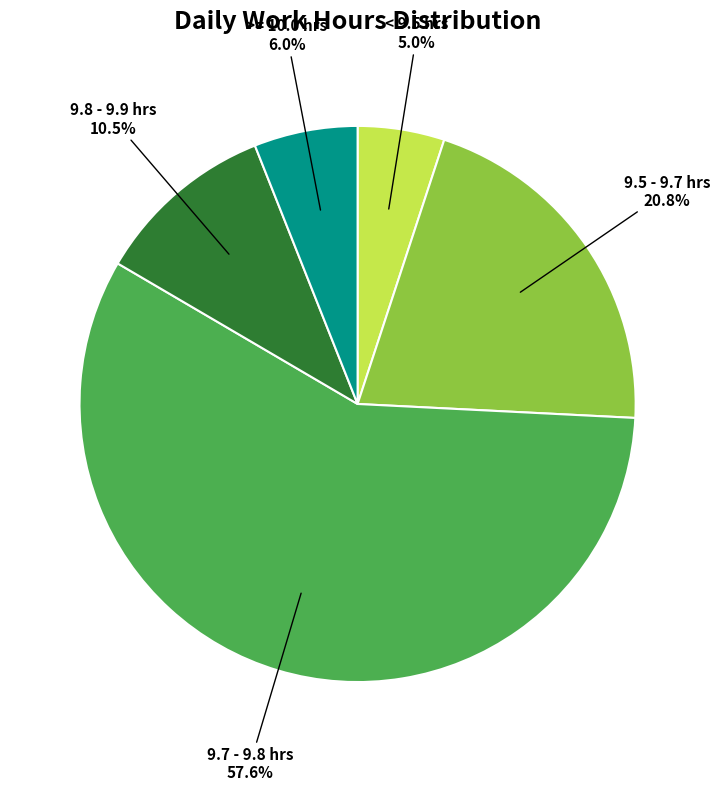

Is there a majority slice in this chart?

Yes